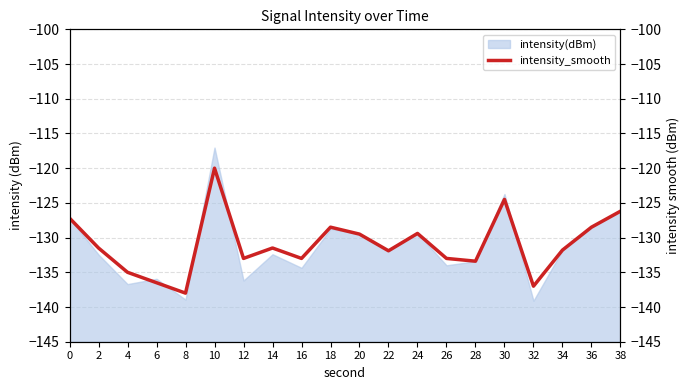

What is the maximum value shown in the chart?

-120.0